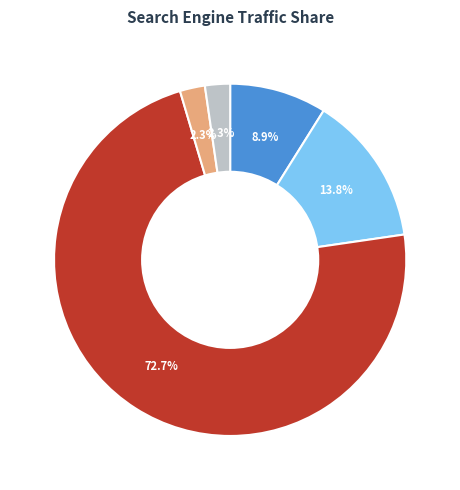

How many slices are in this pie chart?

5